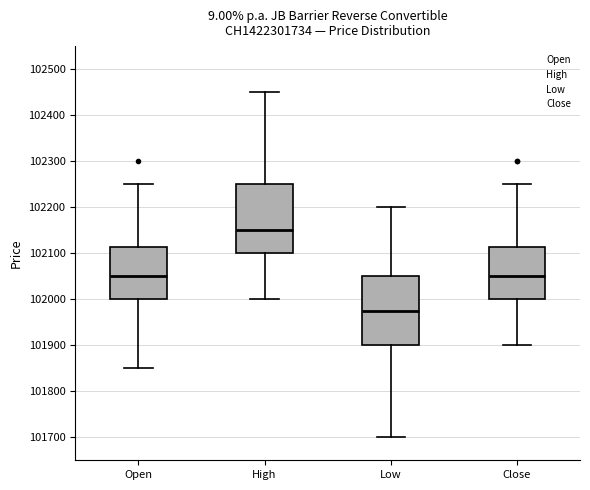

Where does the median line of the box for Close sit on the y-axis? The values are not printed on the chart, so give them approximately, as read against the axis.

102050